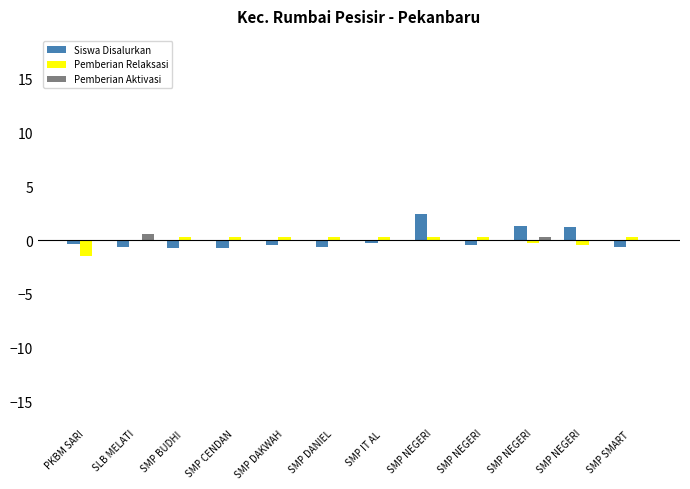

Reading left to right, list all the values displayed in this chart.

Siswa Disalurkan: -0.4	-0.6	-0.7	-0.7	-0.5	-0.6	-0.2	2.4	-0.5	1.3	1.3	-0.7
Pemberian Relaksasi: -1.5	0.0	0.3	0.3	0.3	0.3	0.3	0.3	0.3	-0.3	-0.4	0.3
Pemberian Aktivasi: -0.1	0.6	-0.1	-0.1	-0.1	-0.1	-0.1	-0.1	-0.1	0.3	-0.1	-0.1